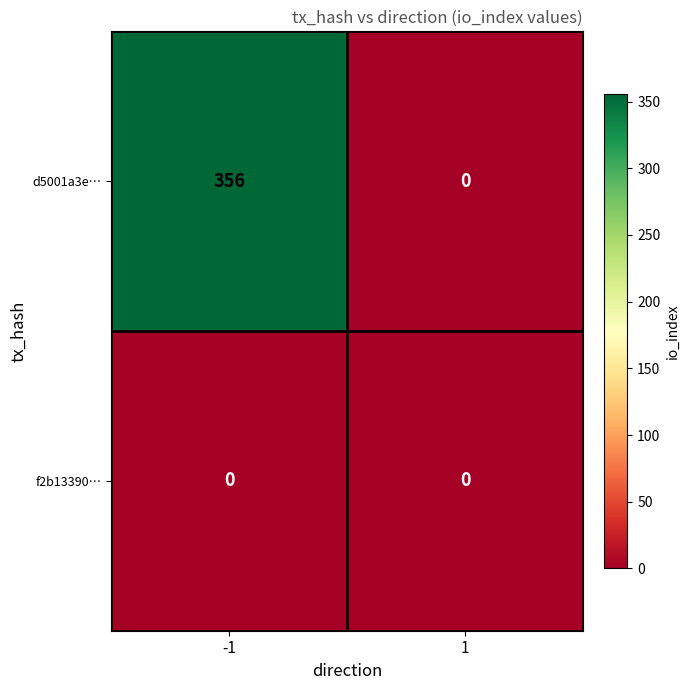

True or false: f2b13390… has a value of 0 at 1.

True